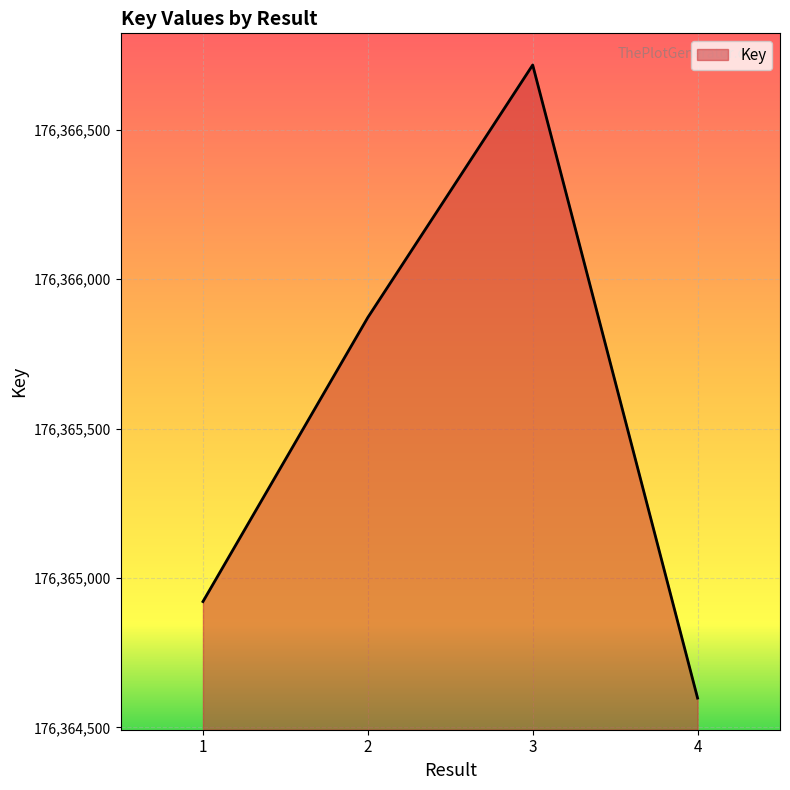

The chart shows a value of 176365872 at 2. True or false?

True